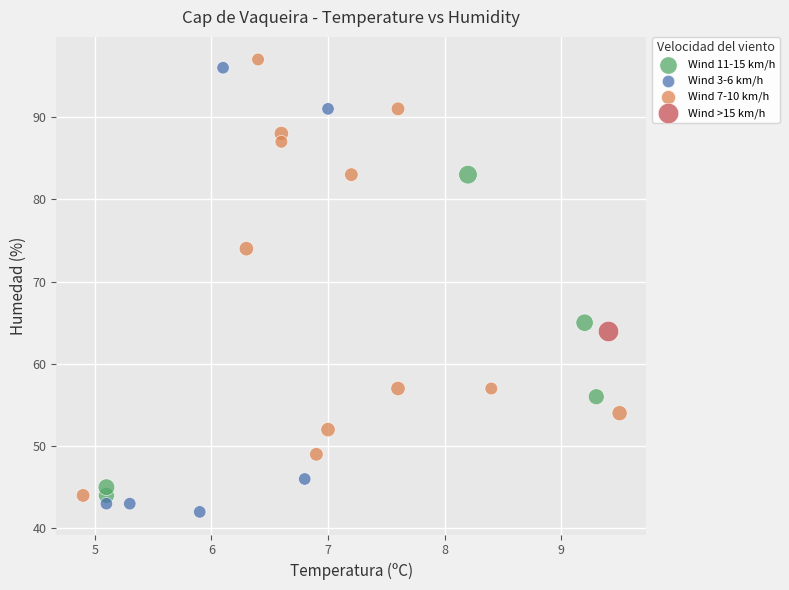

What are all the series names shown in the legend?

Wind 11-15 km/h, Wind 3-6 km/h, Wind 7-10 km/h, Wind >15 km/h